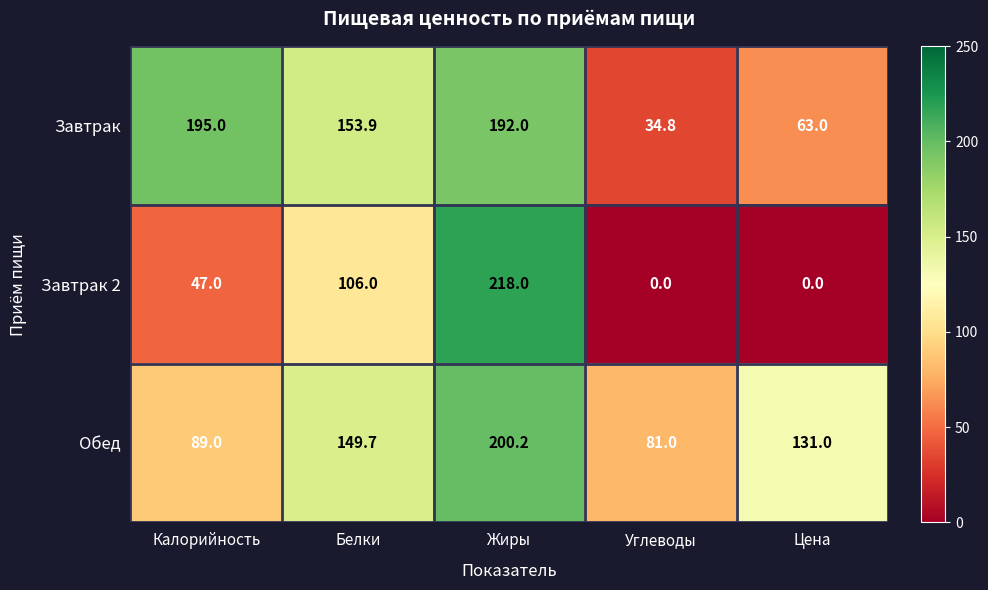

Which category has the highest value across all series?

Жиры